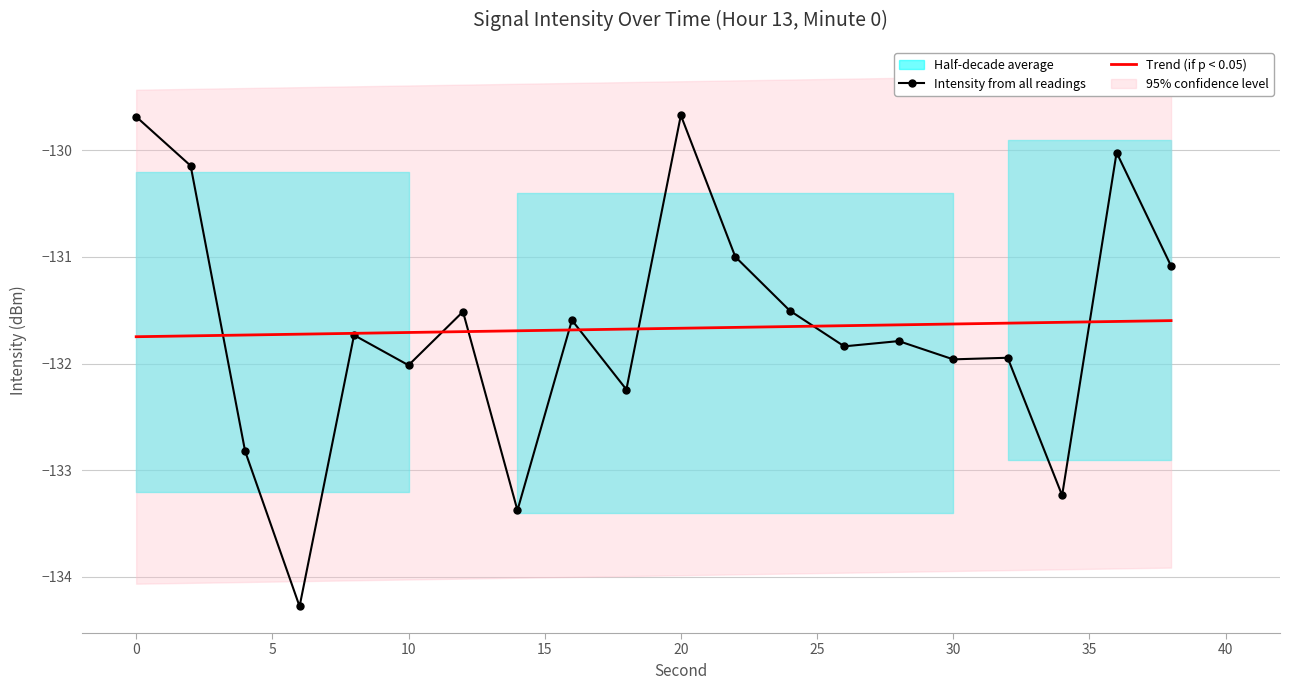

The Trend (if p < 0.05) series shows -131.7 at 10. True or false?

True